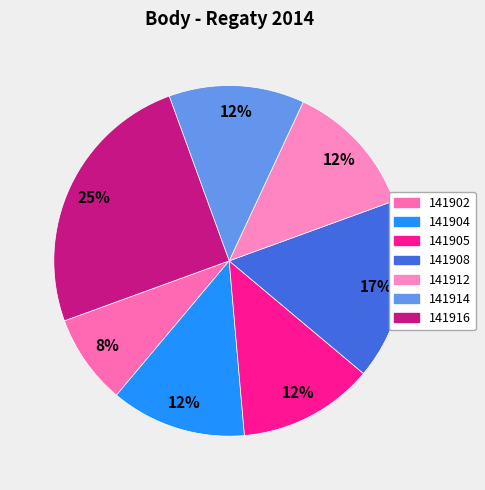

How many segments does this pie chart have?

7